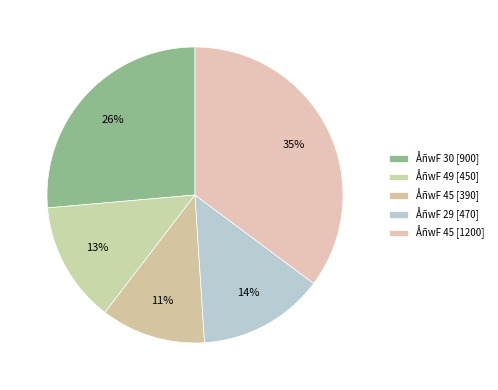

How many slices are in this pie chart?

5